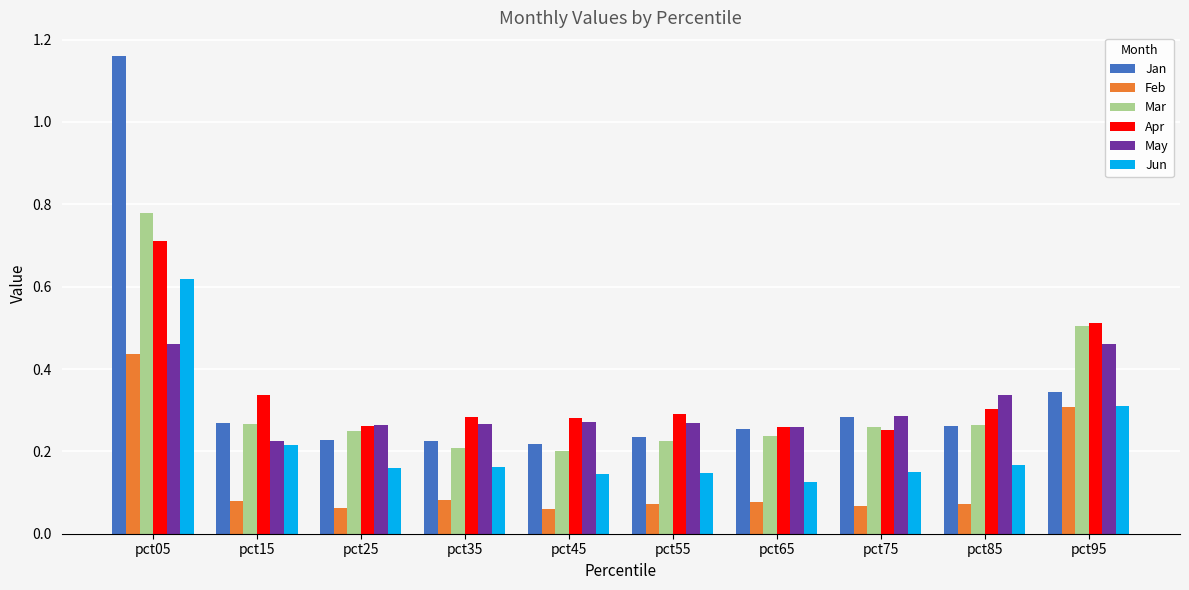

At which category is the sum across all series the highest?

pct05